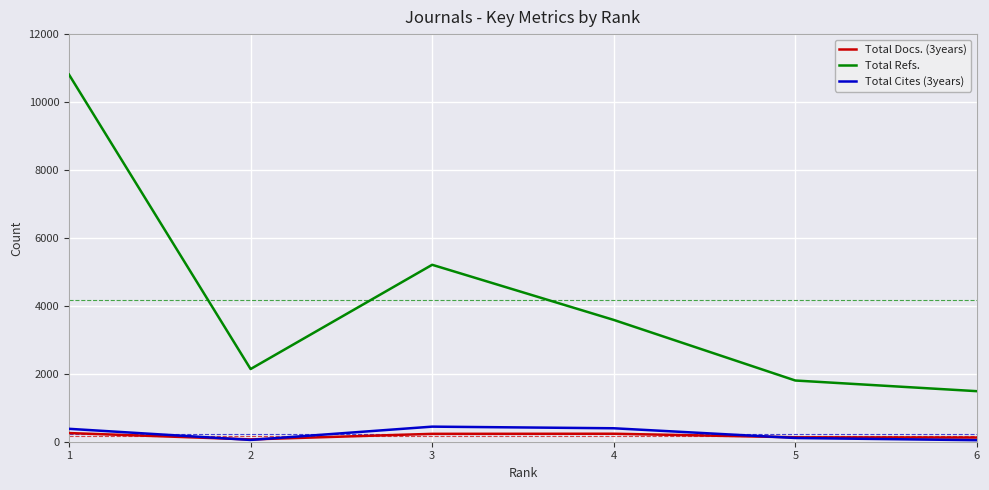

True or false: Total Cites (3years) and Total Refs. intersect in this chart.

False